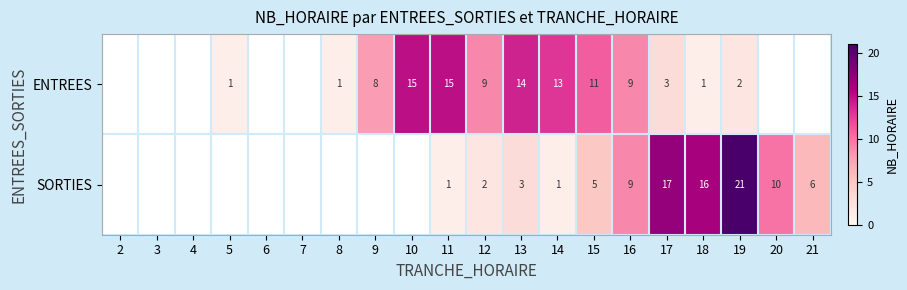

What is the sum of the SORTIES values at 20 and 21?

16